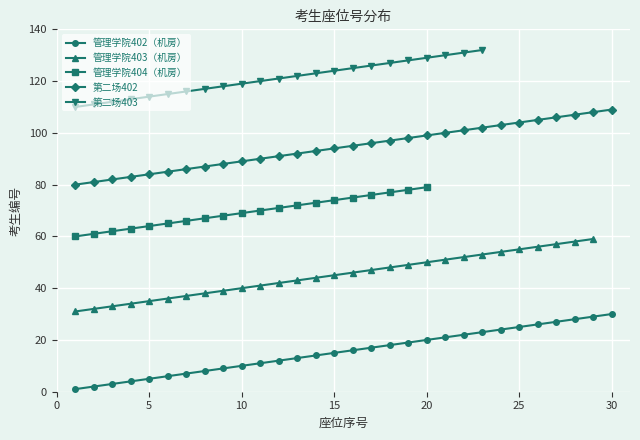

Is it true that 第二场403 equals 130 at 21?

True